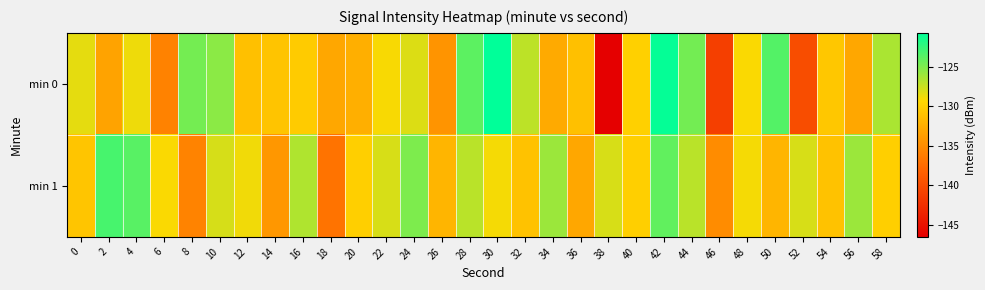

Between 8 and 54, which is larger?

8